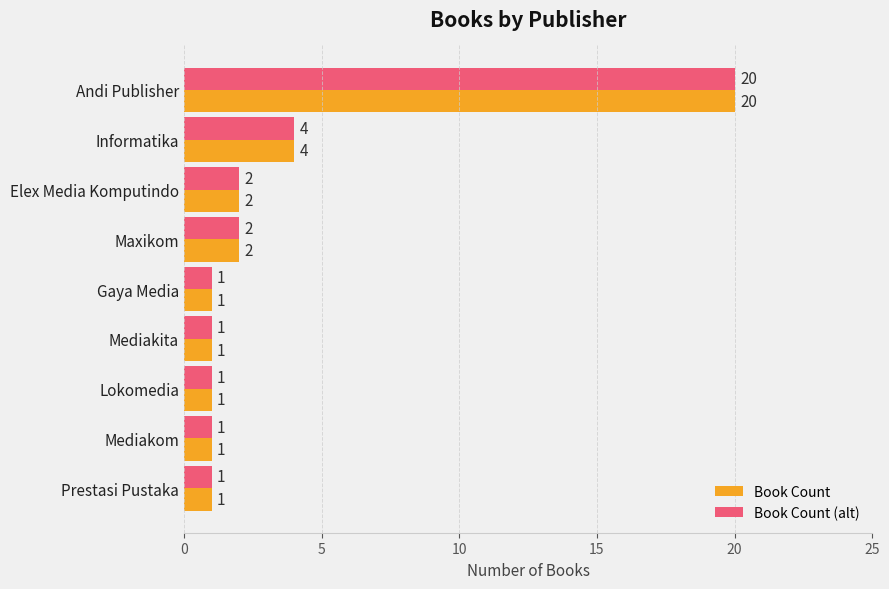

The value of Book Count at Andi Publisher is 20. True or false?

True